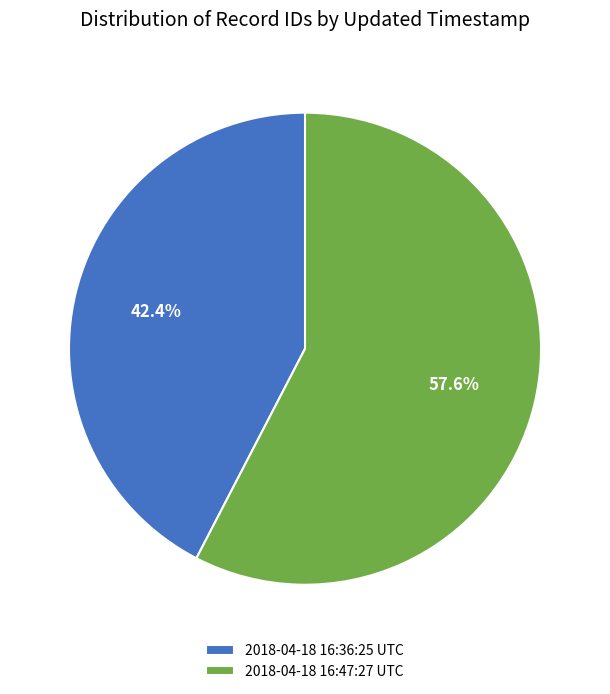

Which category accounts for the majority?

2018-04-18 16:47:27 UTC